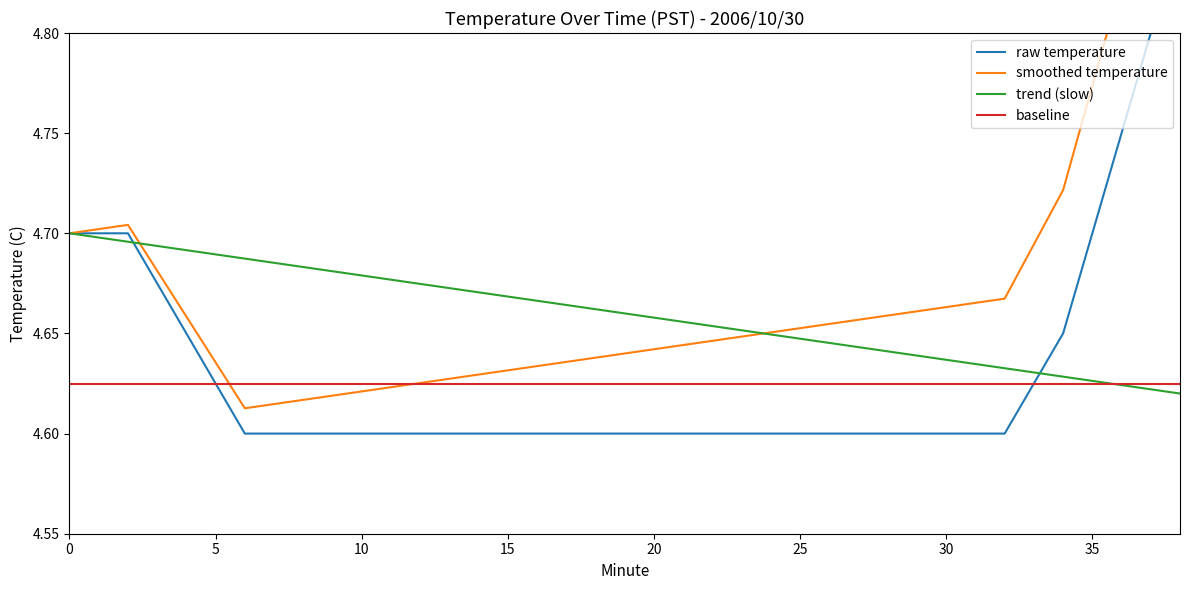

How many times do trend (slow) and baseline cross each other?

1